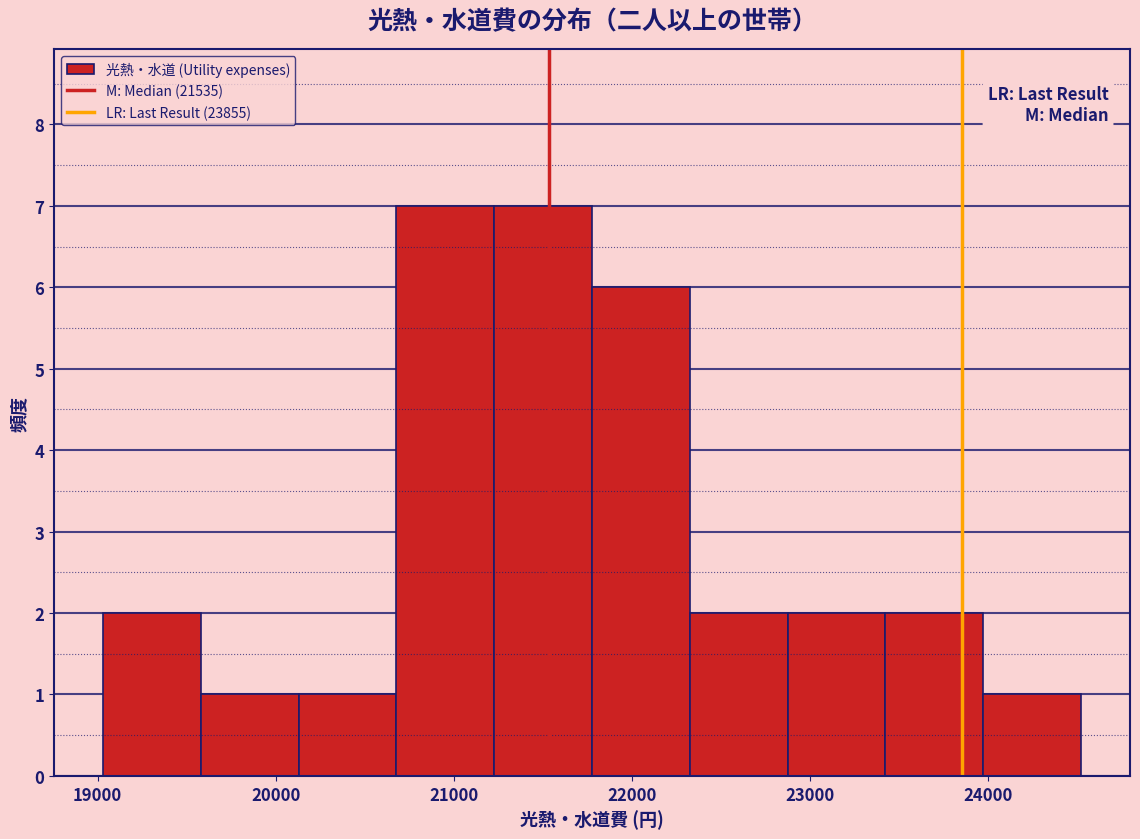

Reading left to right, list every bar in this chart as the range it spans on the x-axis followed by its height. Neither the bar edges nor the heights are printed on the chart, so give them approximately, as read against the axes.

19000 to 19600: 2
19600 to 20100: 1
20100 to 20700: 1
20700 to 21200: 7
21200 to 21800: 7
21800 to 22300: 6
22300 to 22900: 2
22900 to 23400: 2
23400 to 24000: 2
24000 to 24500: 1